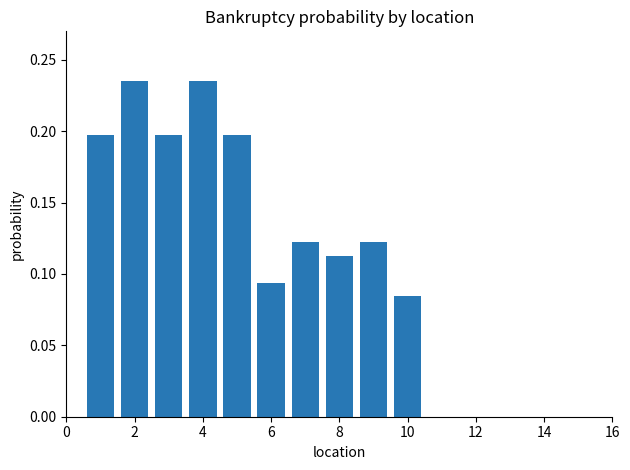

How many distinct data groups are displayed?

1